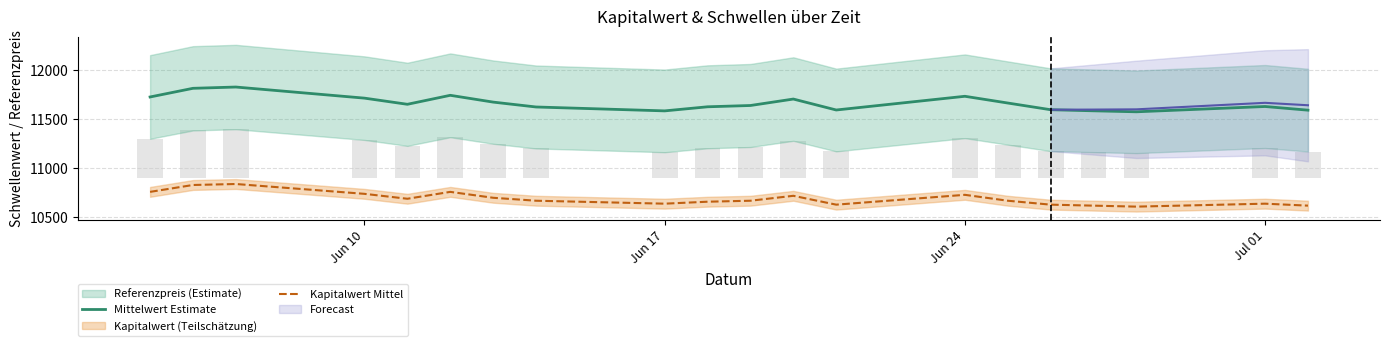

True or false: Mittelwert Estimate and Kapitalwert Mittel intersect in this chart.

False